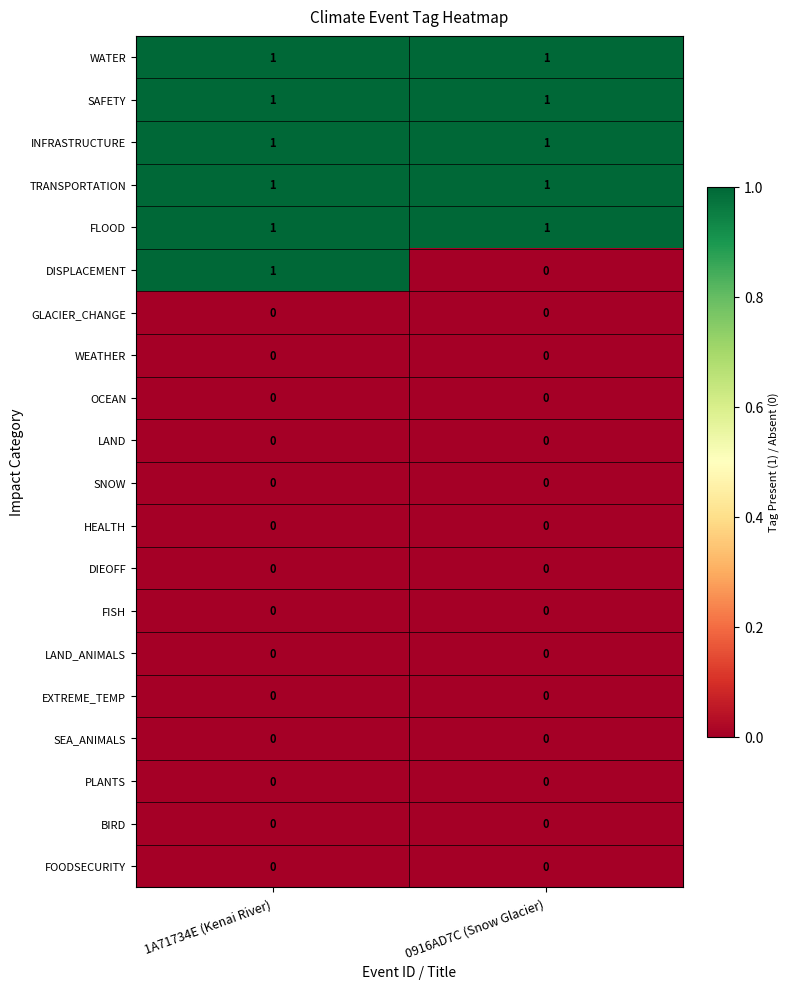

What is the total value across all series at 0916AD7C (Snow Glacier)?

5